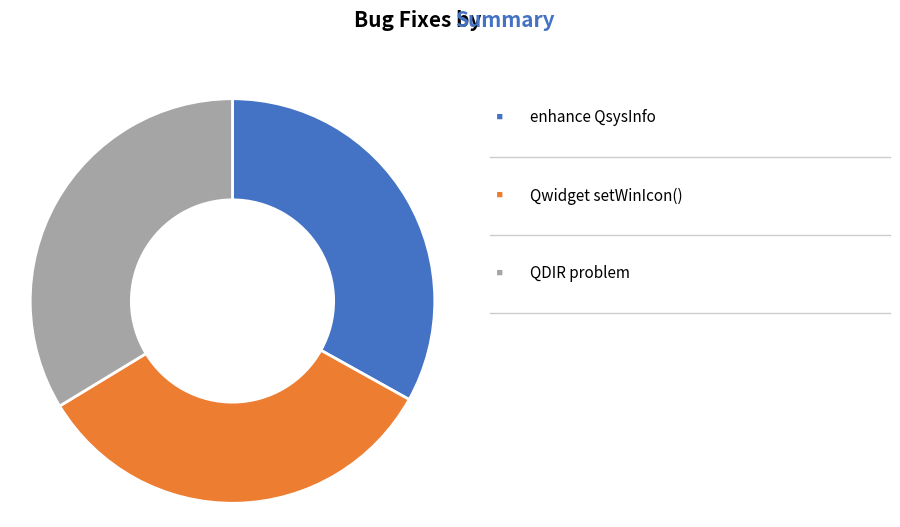

How many slices are in this pie chart?

3